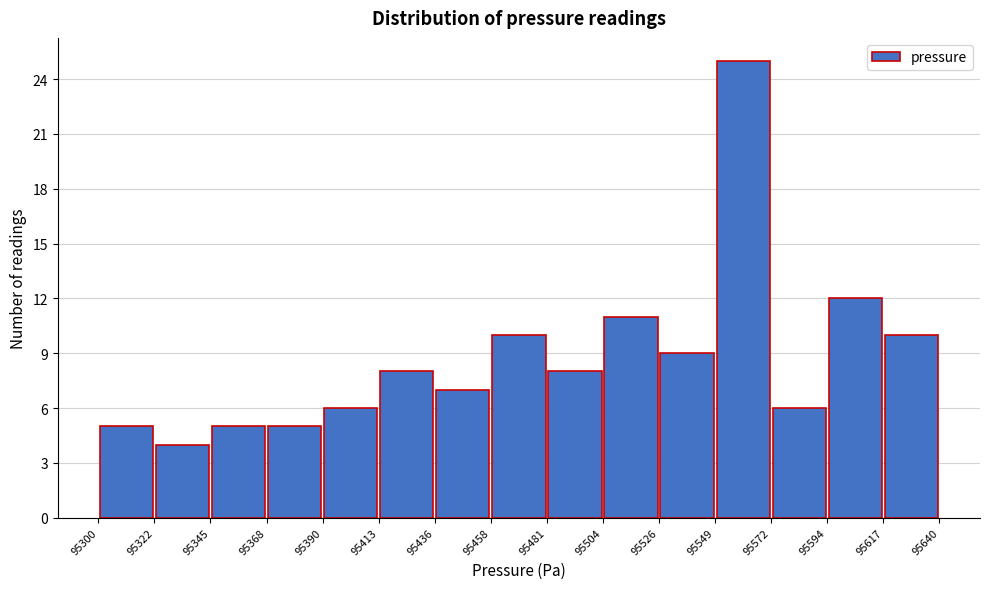

Which range on the x-axis has the tallest bar?

95549 to 95572